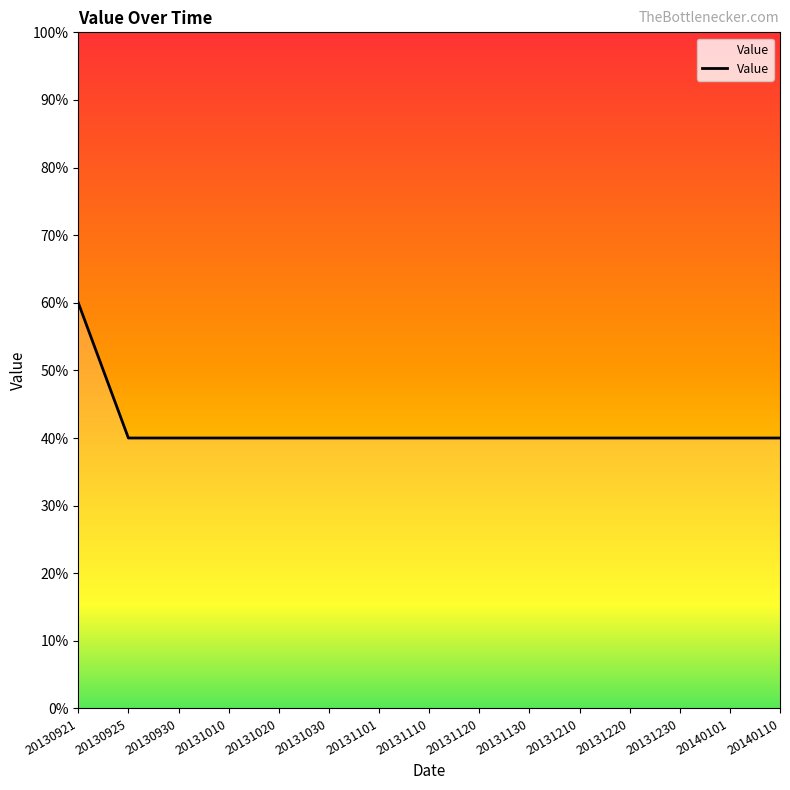

Approximately how many times larger is the value at 20130925 compared to 20131130?

1.0